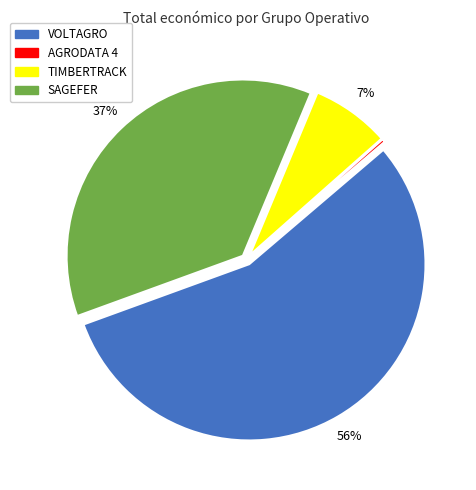

Do SAGEFER and VOLTAGRO together represent more than half of the pie?

Yes